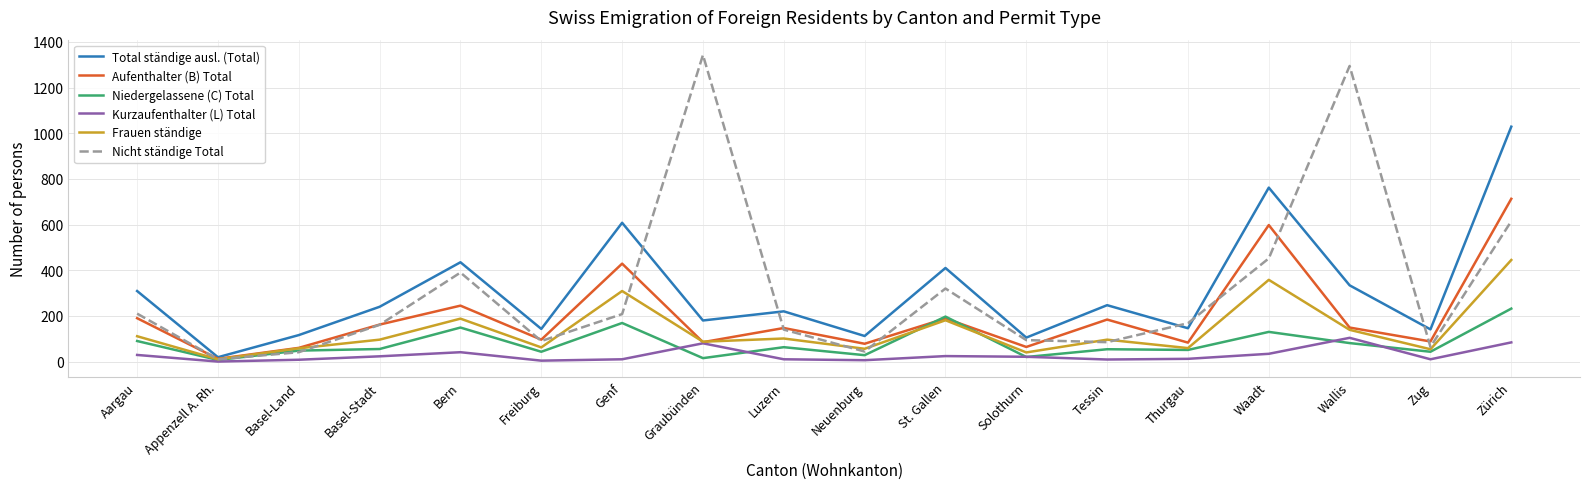

At which category is the sum across all series the highest?

Zürich